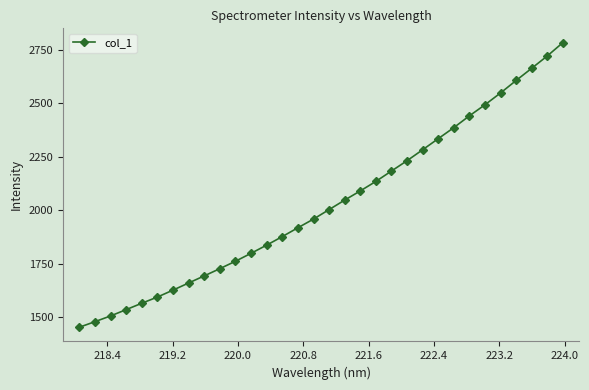

True or false: there are more than 2 points higher than both neighbors.

False